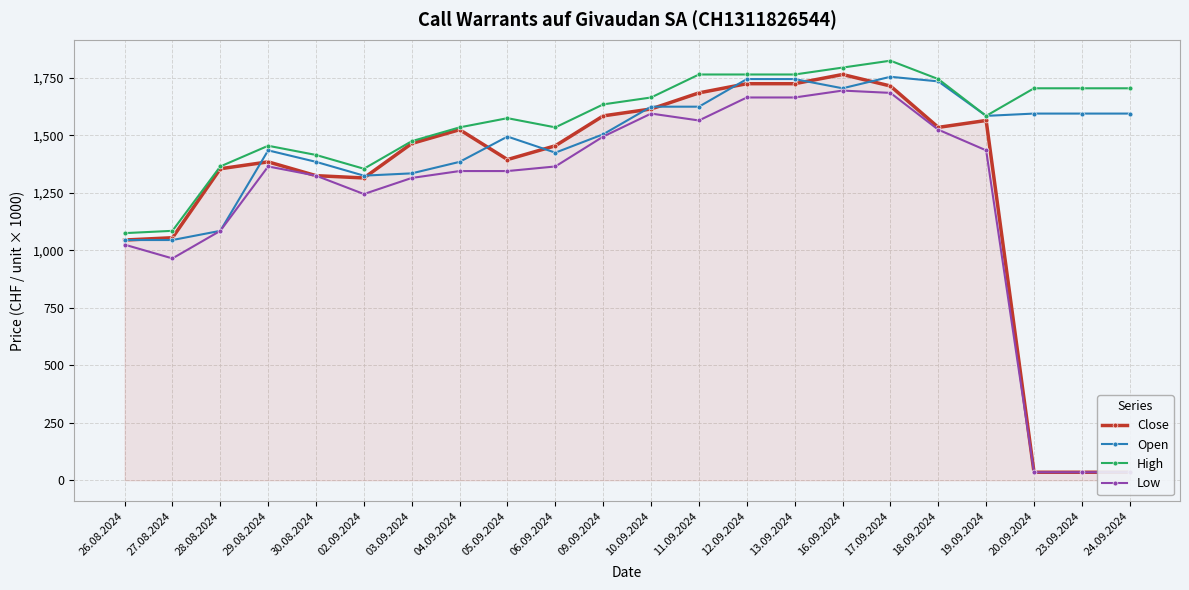

What is the spread (max minus min) of values at 10.09.2024?

70